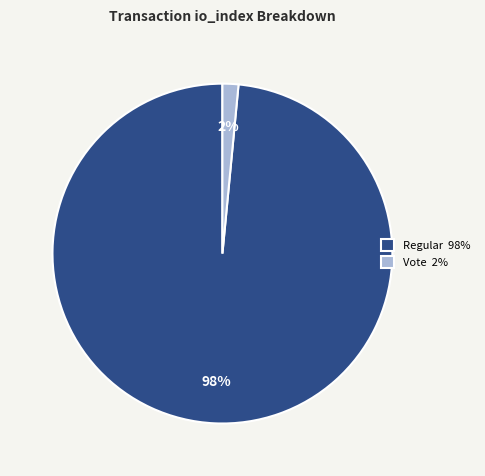

How many segments does this pie chart have?

2